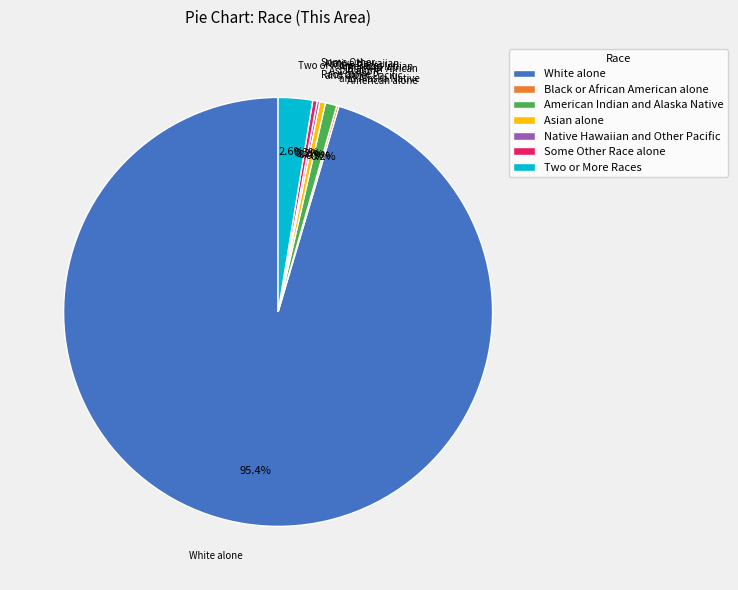

What is the ratio of the value at White alone to the value at Asian alone?

221.2